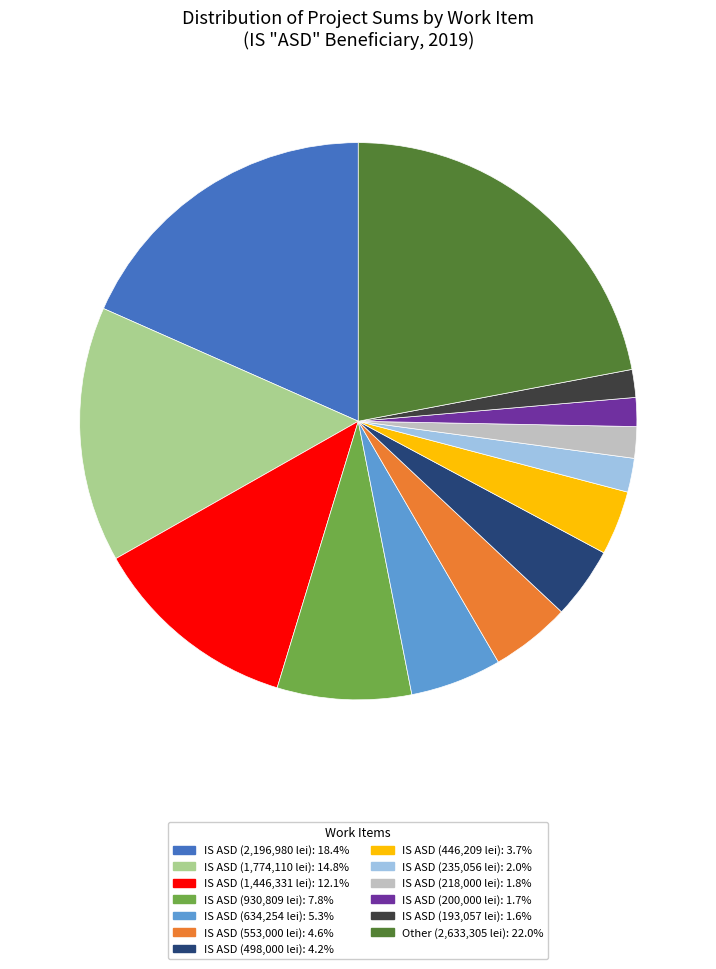

Does any single category account for the majority?

No